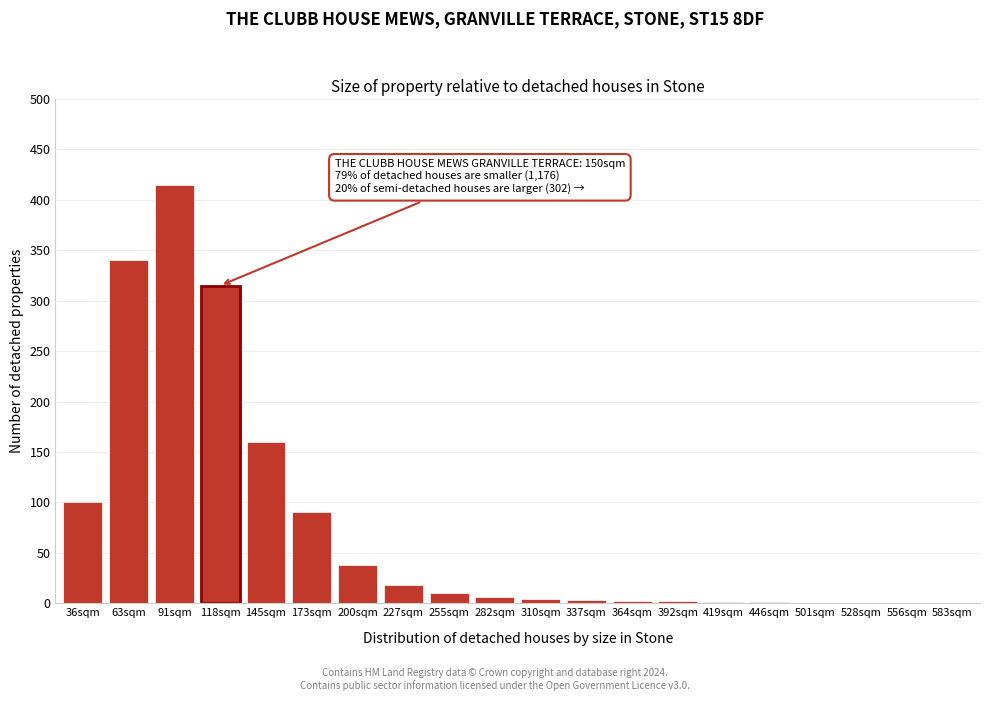

What is the maximum value shown in the chart?

415